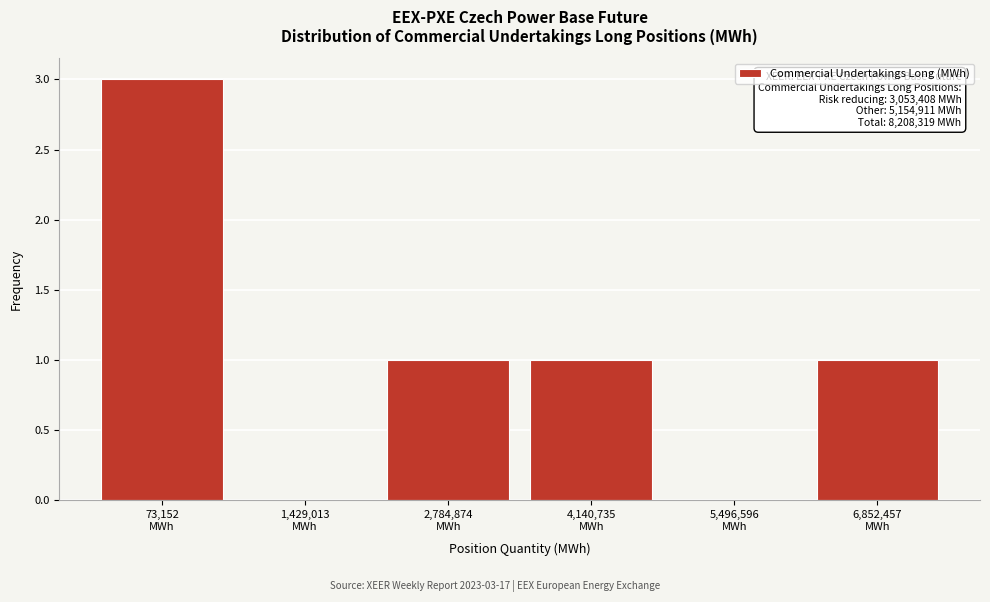

What is the greatest value displayed?

3